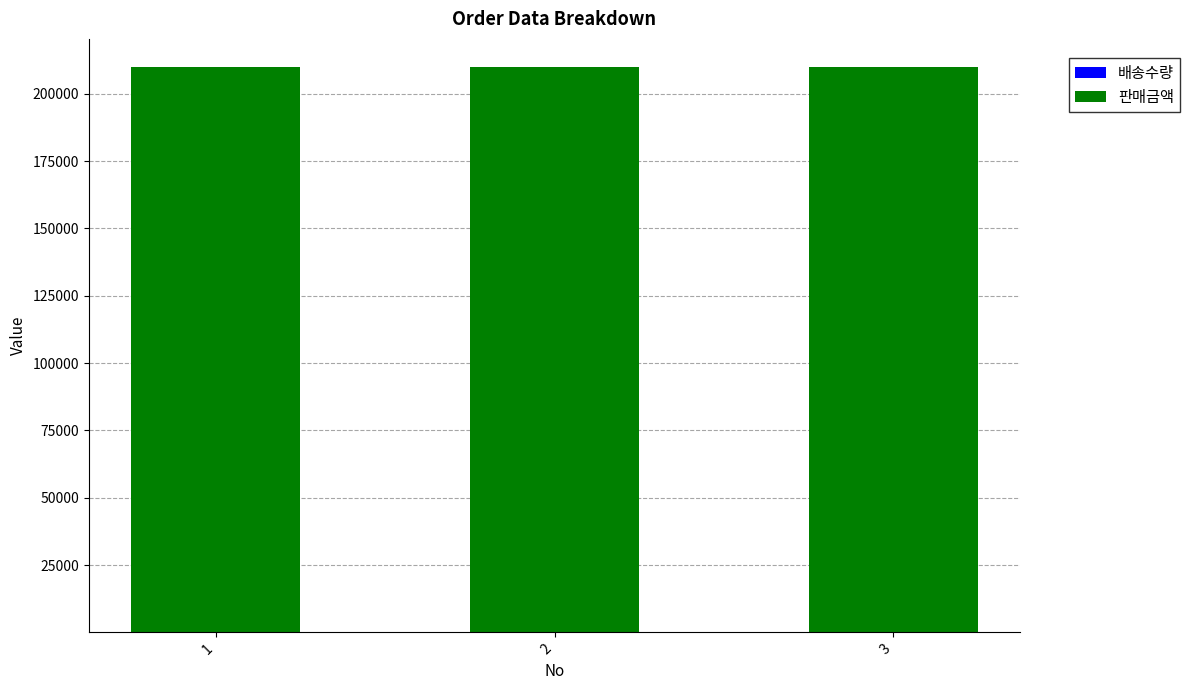

At which label is 배송수량 closest to 2?

1